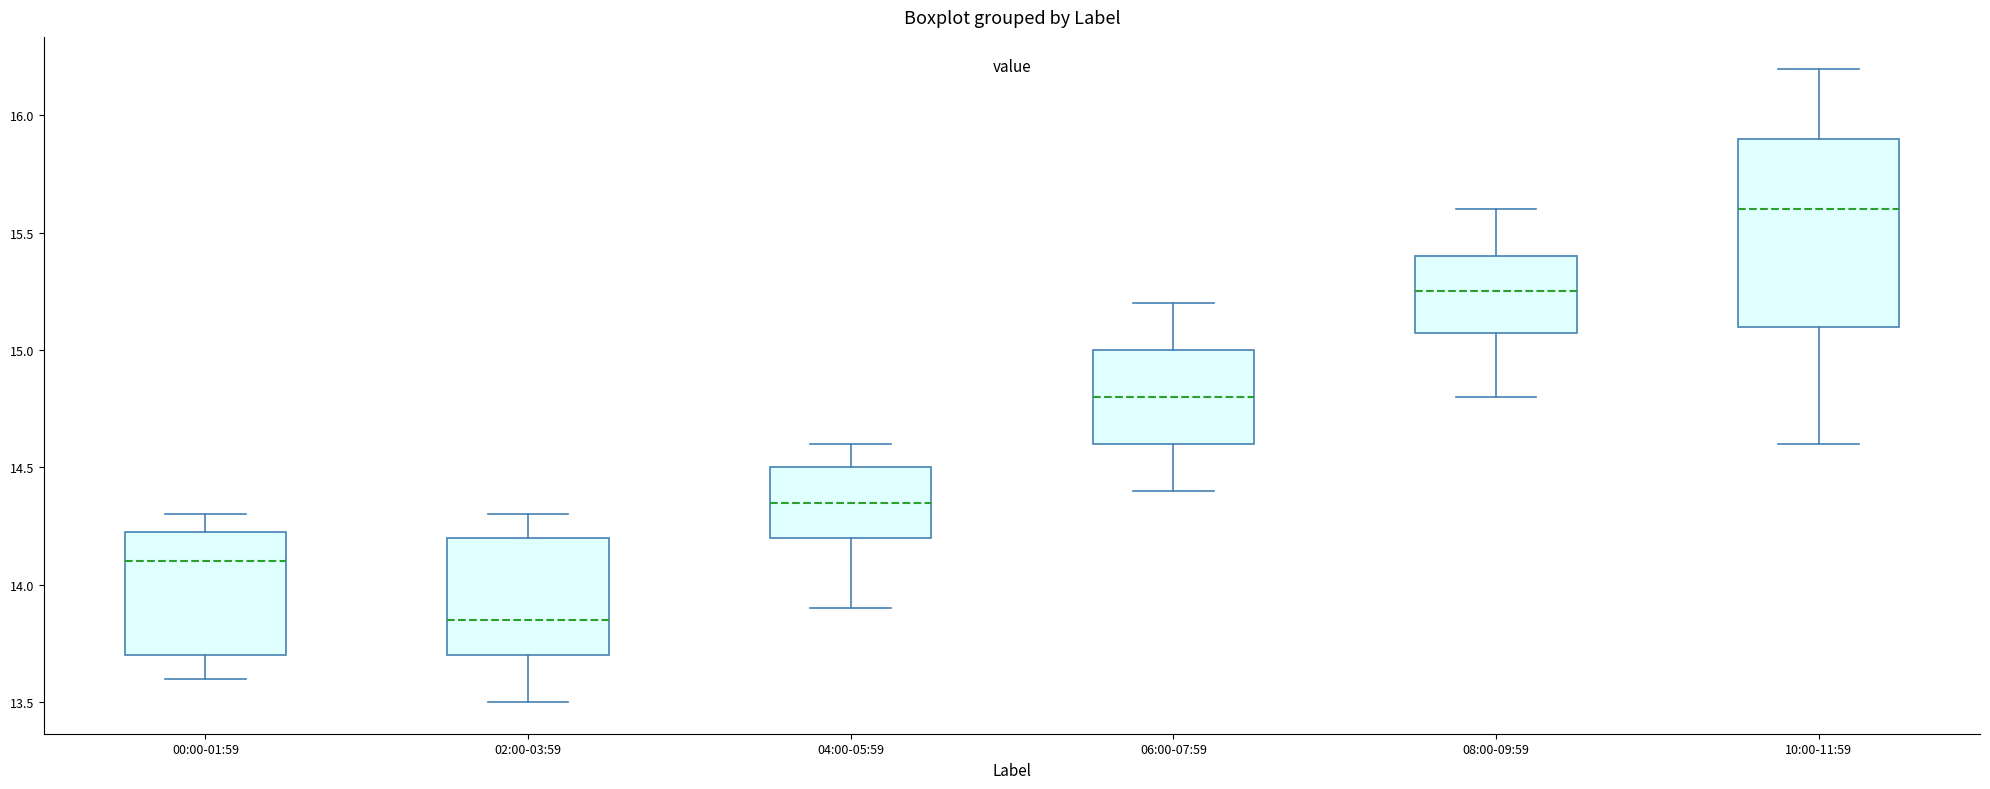

Which box's median line is the highest?

10:00-11:59